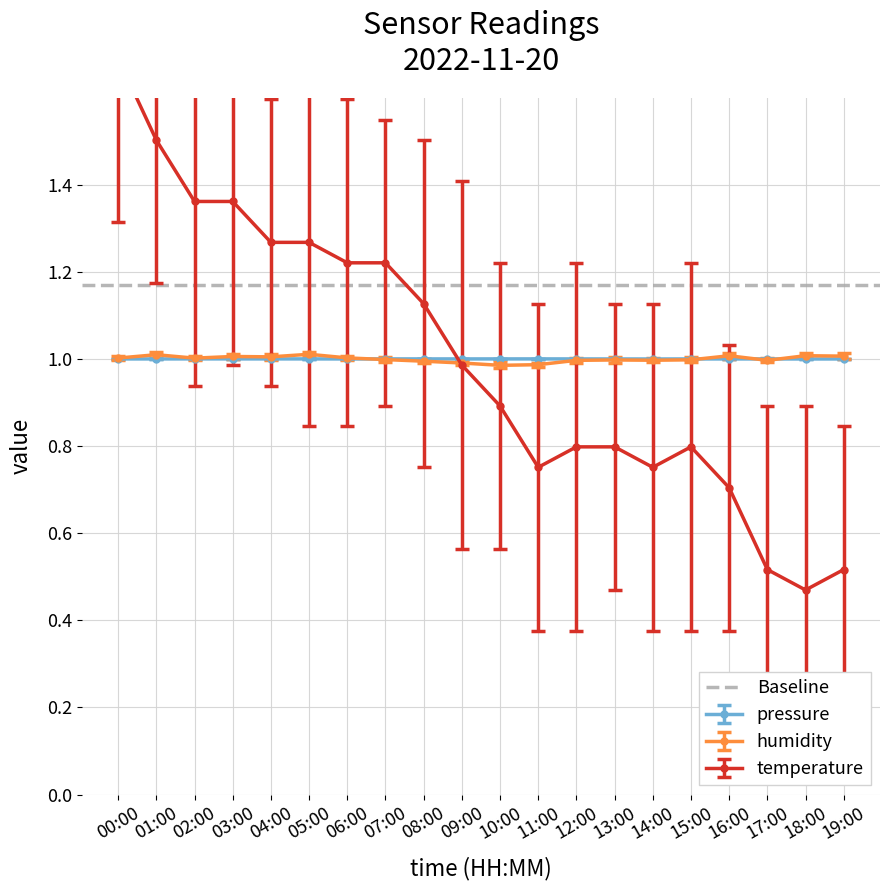

How many values in the pressure series are below 1?

10